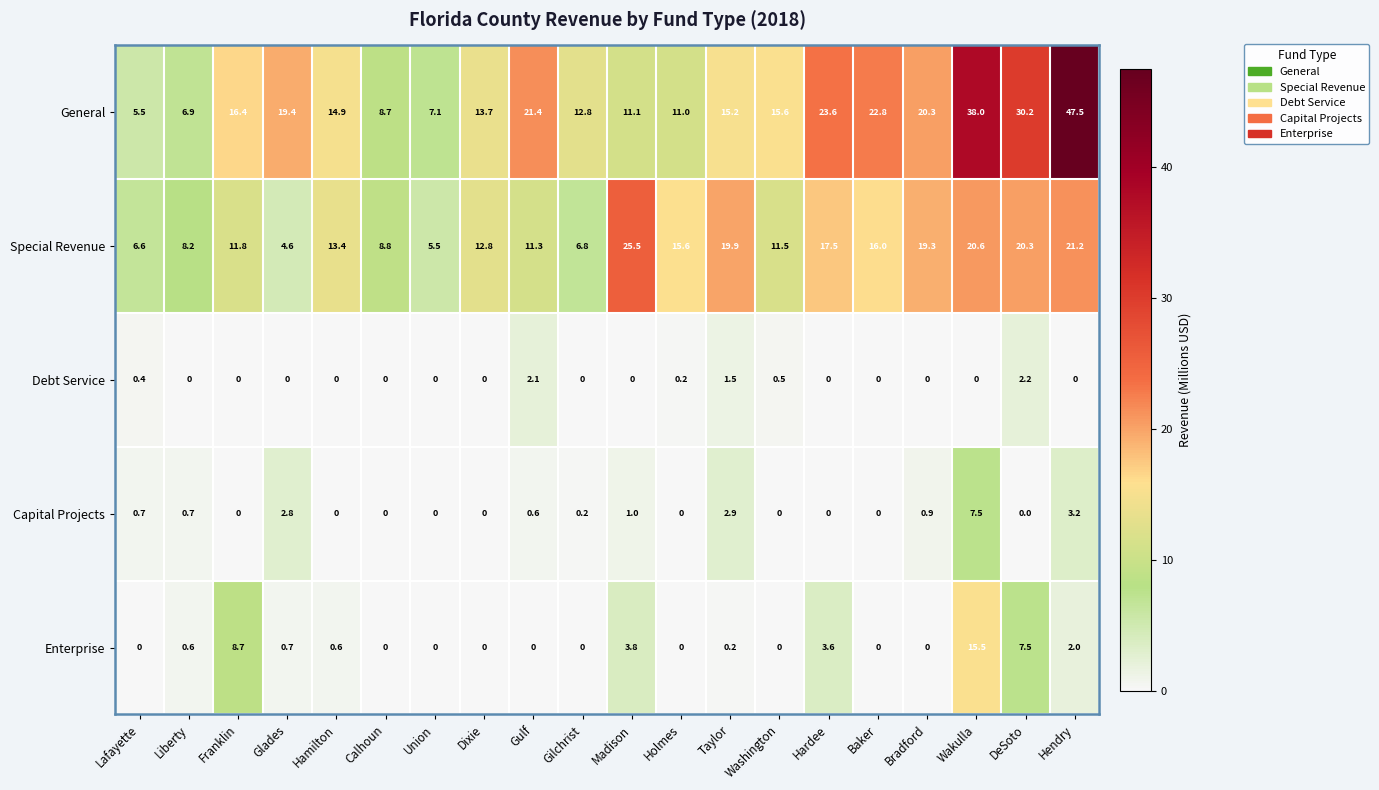

Count the number of categories in the chart.

20